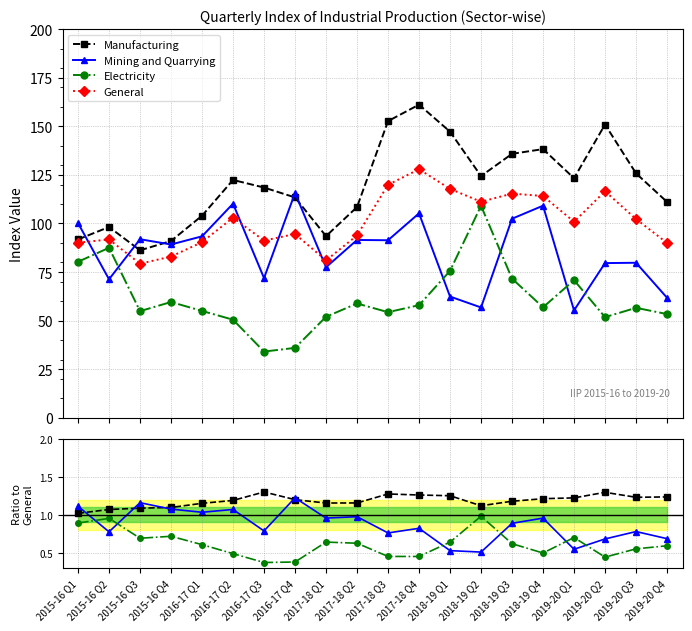

What is the spread (max minus min) of values at 2018-19 Q1?

117.3